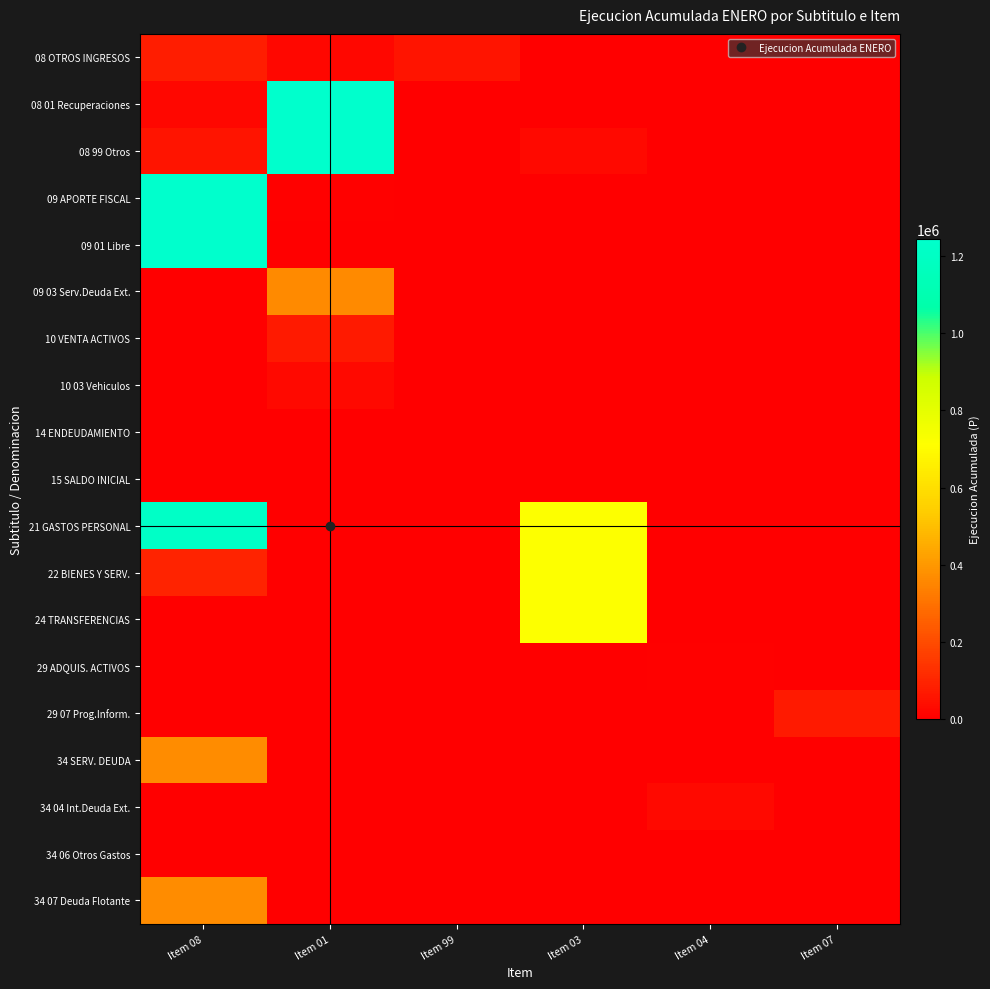

Which series has the largest total across all categories?

21 GASTOS PERSONAL